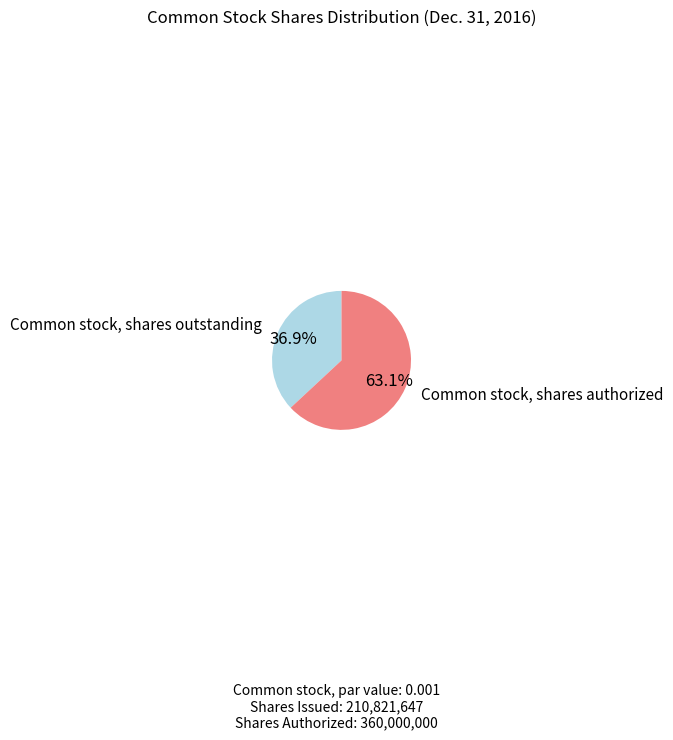

Which category has the biggest portion of the pie?

Common stock, shares authorized